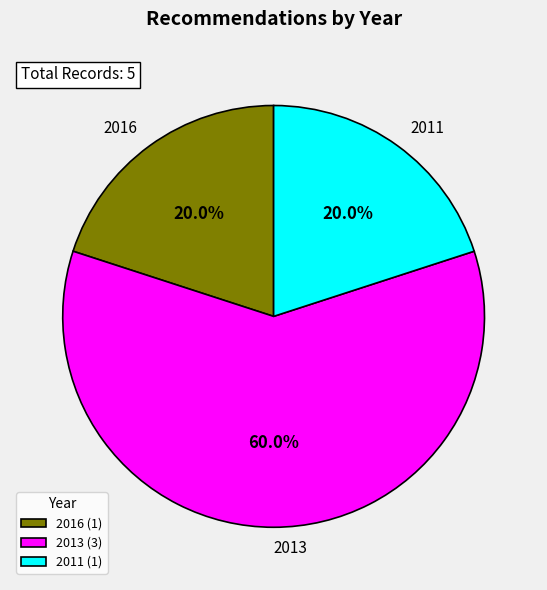

How many segments does this pie chart have?

3